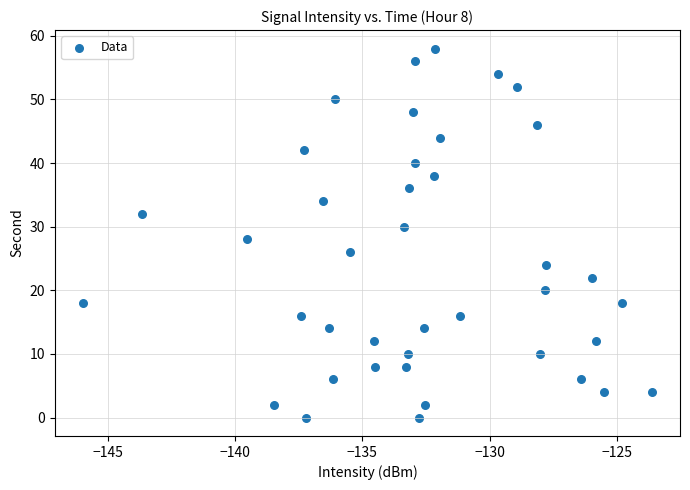

What is the range of Y values (max minus min)?

58